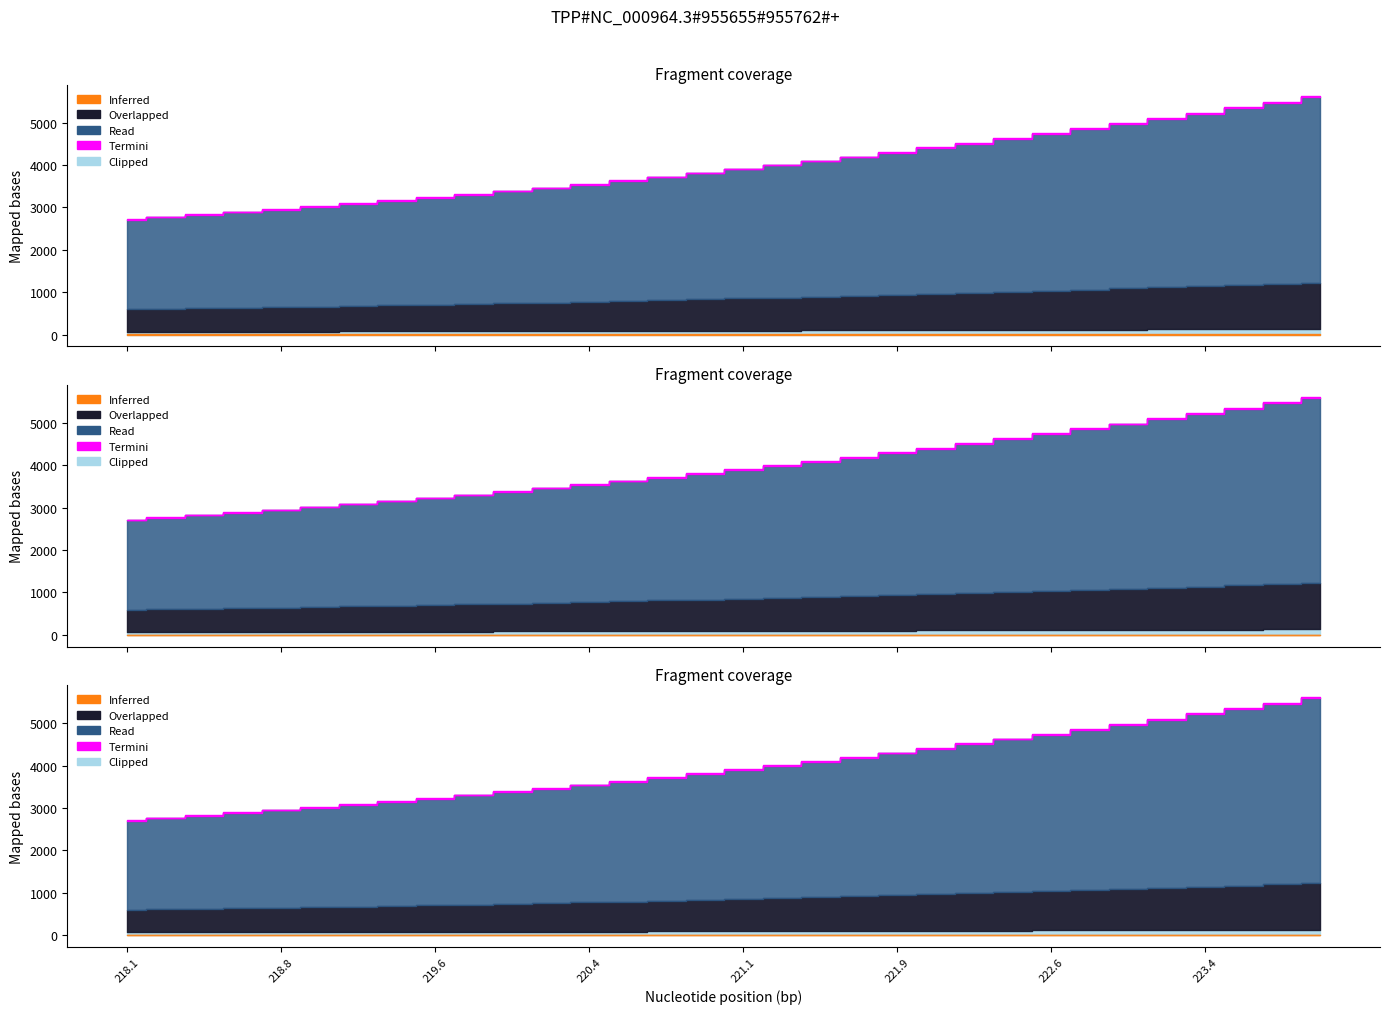

How many data points are less than 3046?

16